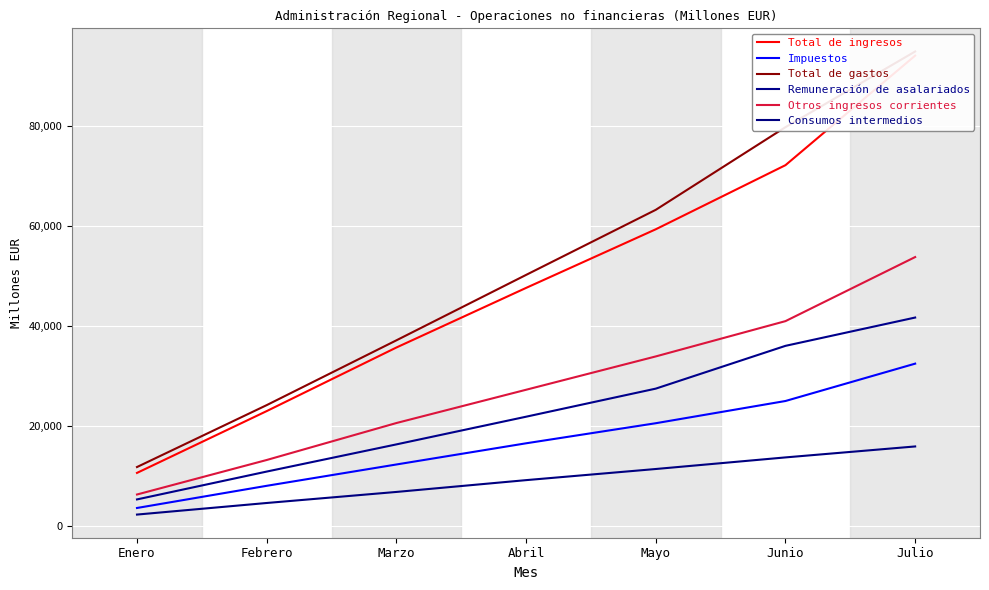

What is the sum of the Otros ingresos corrientes values at Junio and Mayo?

75014